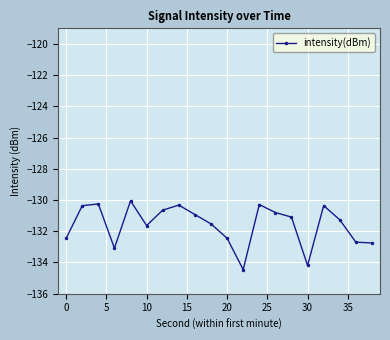

What is the value of the 18th point from the left?

-131.3